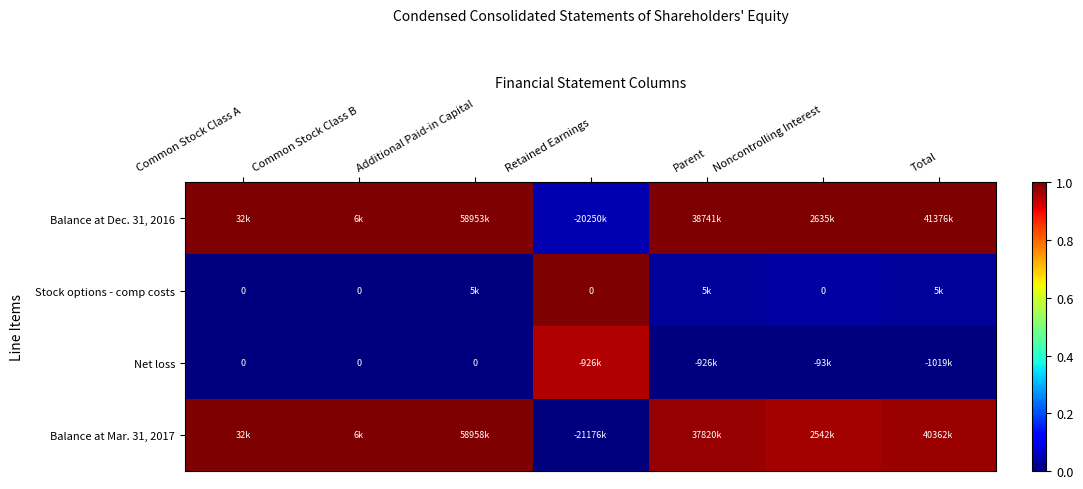

Which series has the largest total across all categories?

Balance at Dec. 31, 2016